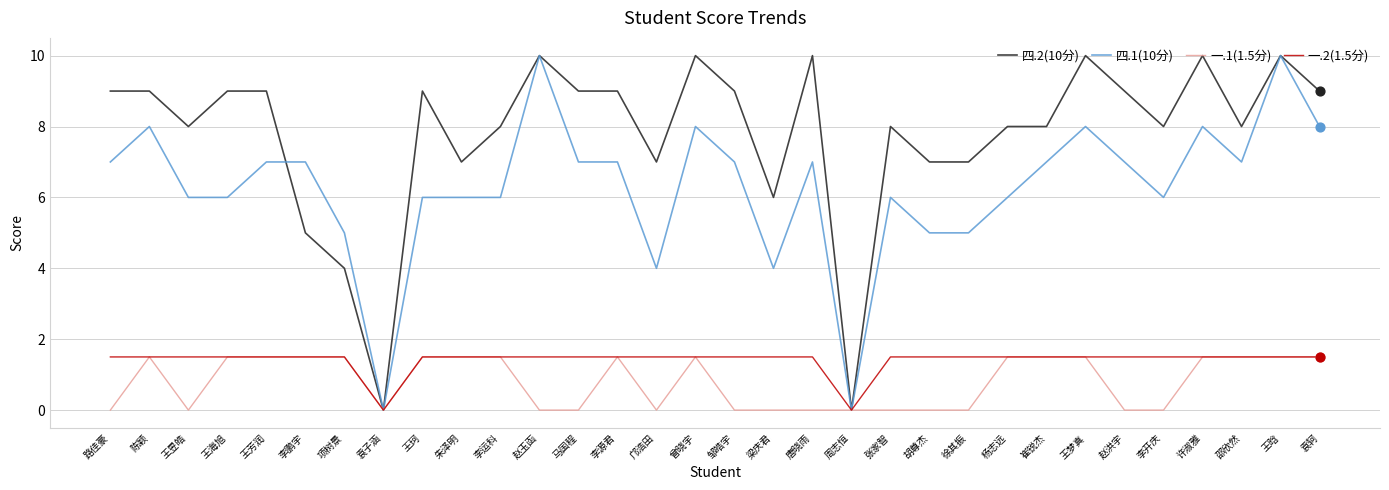

What is the total value across all series at 曾晓宇?

21.0